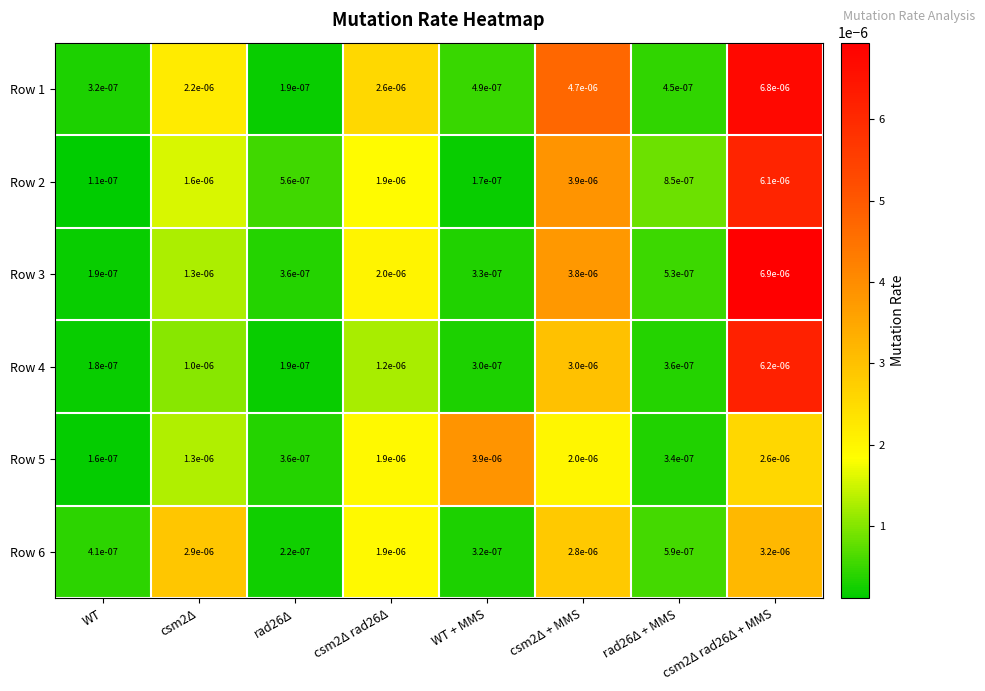

Where is Row 4 nearest to the value 0?

WT